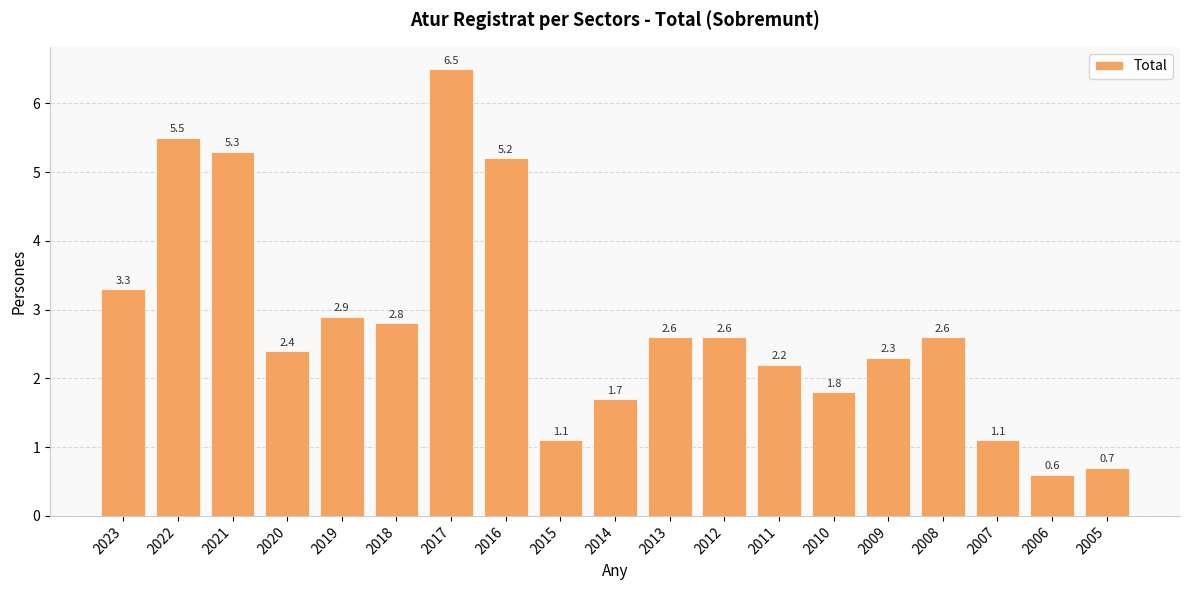

How many distinct data groups are displayed?

1